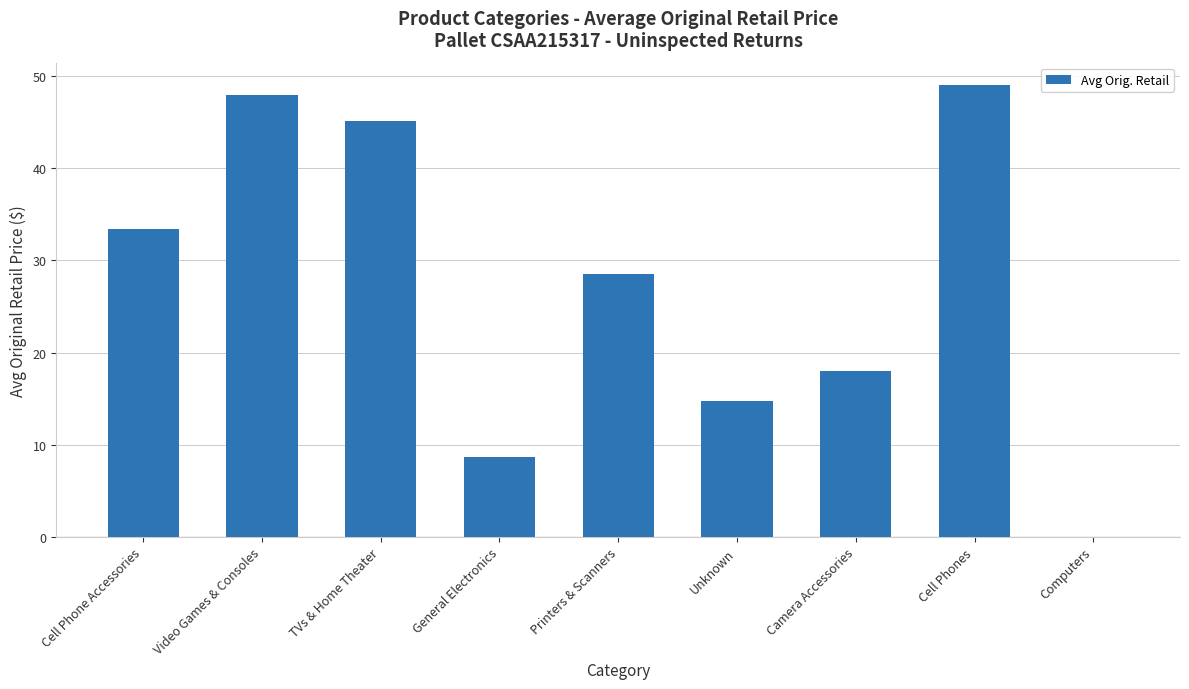

At which label does the data first exceed 28?

Cell Phone Accessories